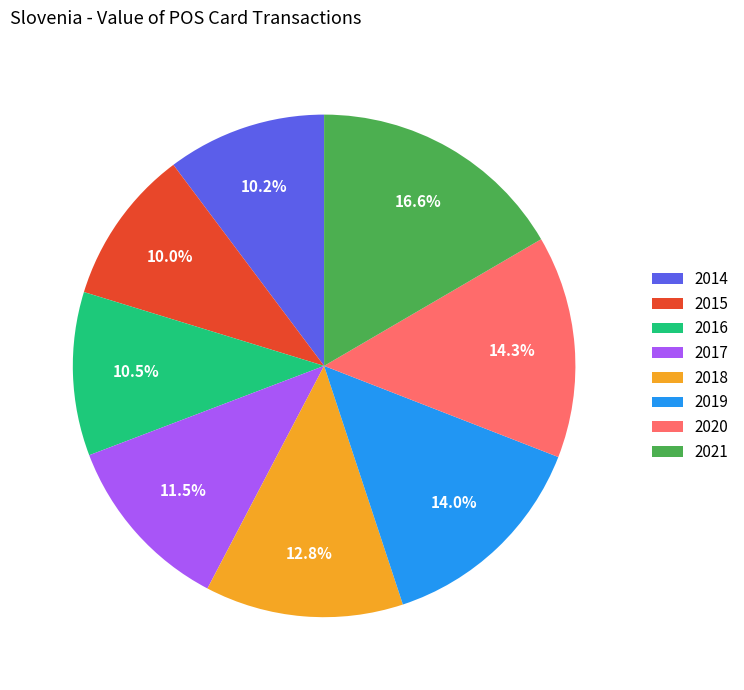

Does 2020 represent more than half of the total?

No